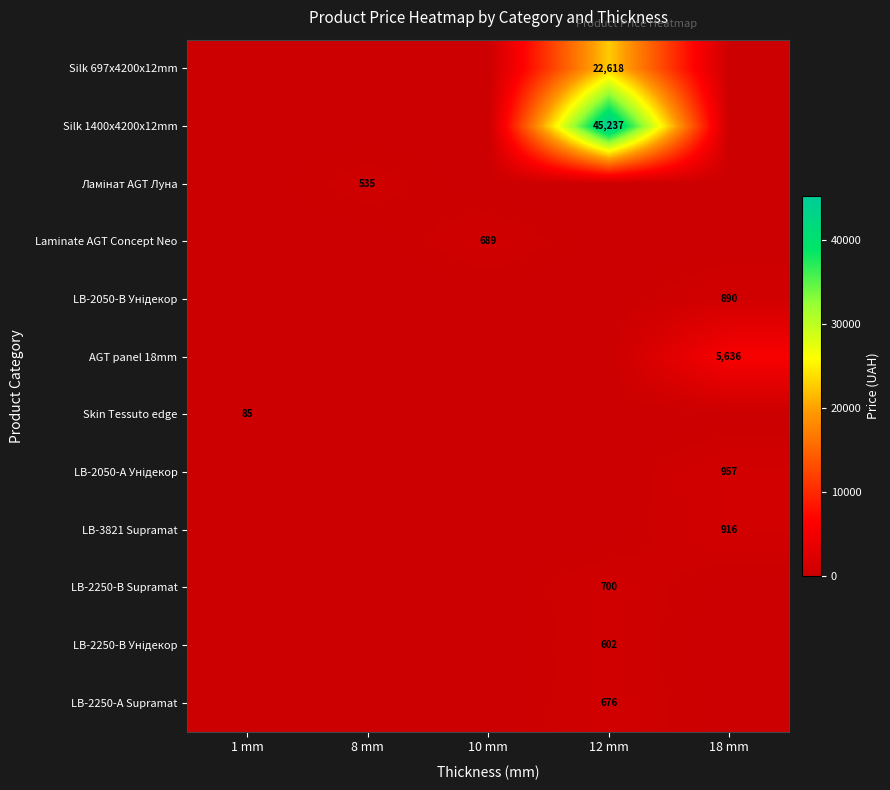

Is the value of LB-2250-А Supramat at 12 mm greater than the value of Silk 1400x4200x12mm at 12 mm?

No